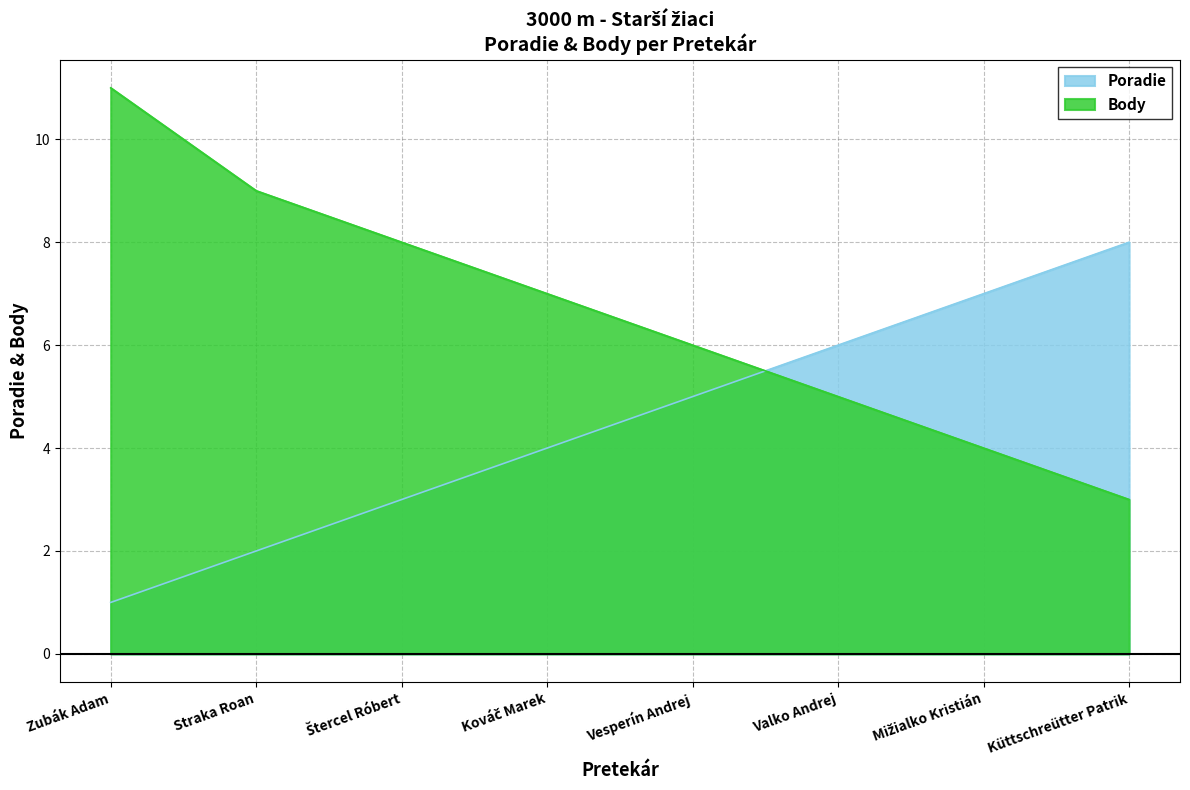

What is the difference between the maximum and minimum values in the Poradie series?

7